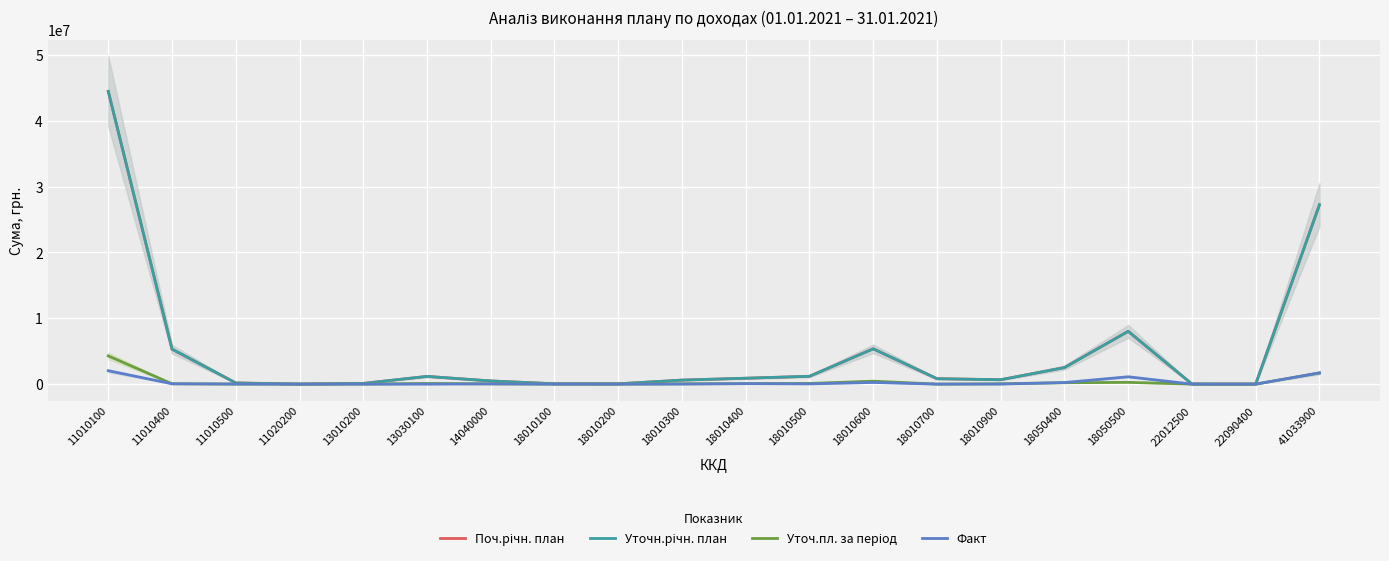

What is the sum of all Поч.річн. план values?

99142900.0